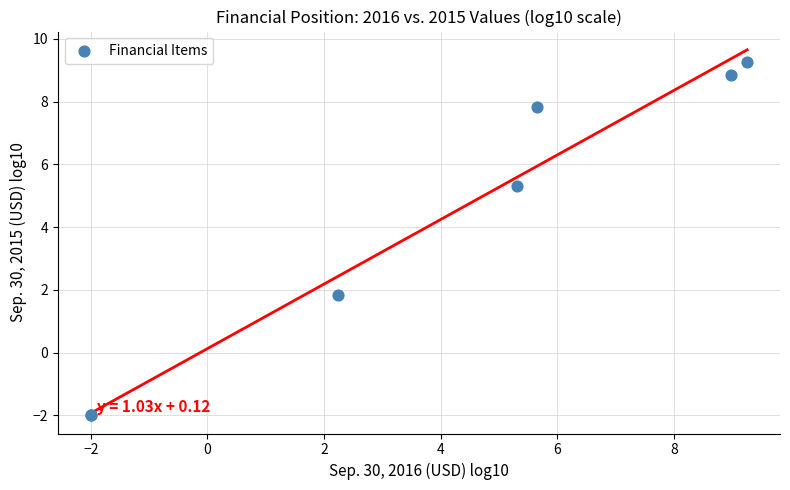

What Y value in the scatter plot is closest to 3?

1.8